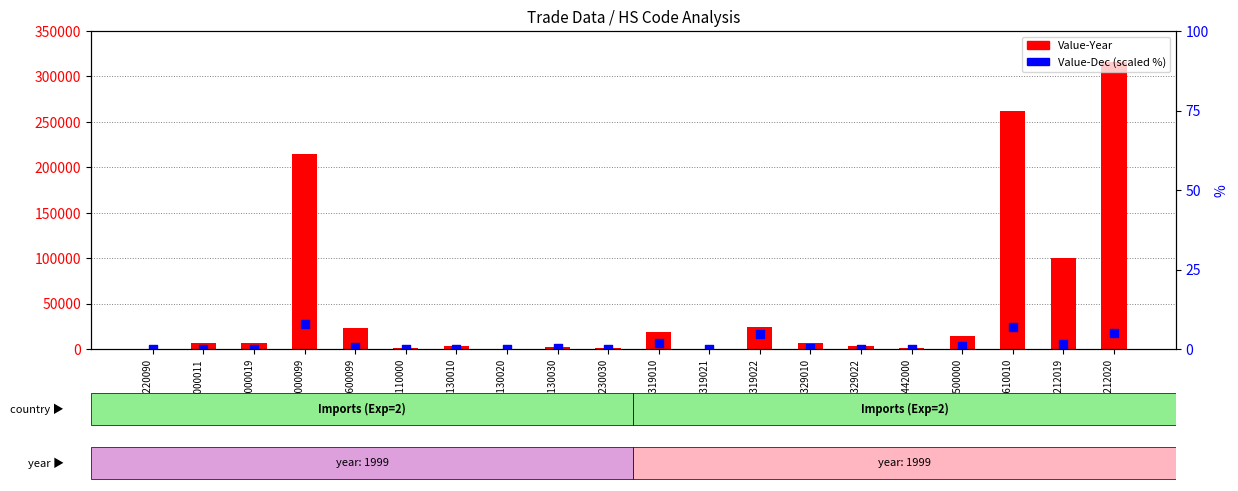

Is the value of Value-Dec (scaled %) at 020329022 greater than the value of Value-Year at 000000099?

No